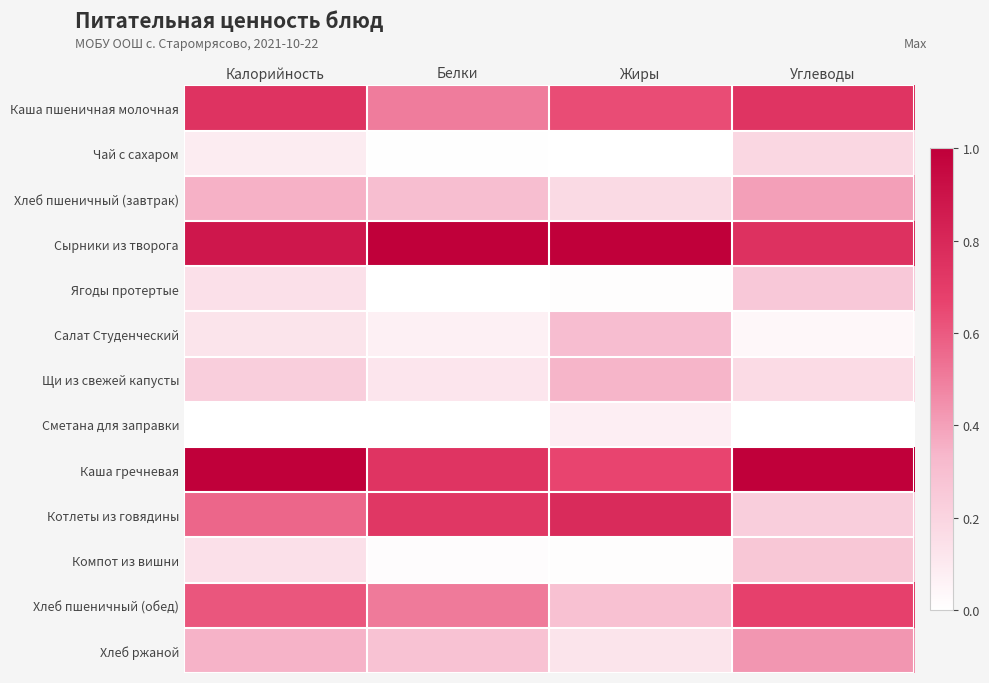

Which label corresponds to the smallest value in the chart?

Жиры